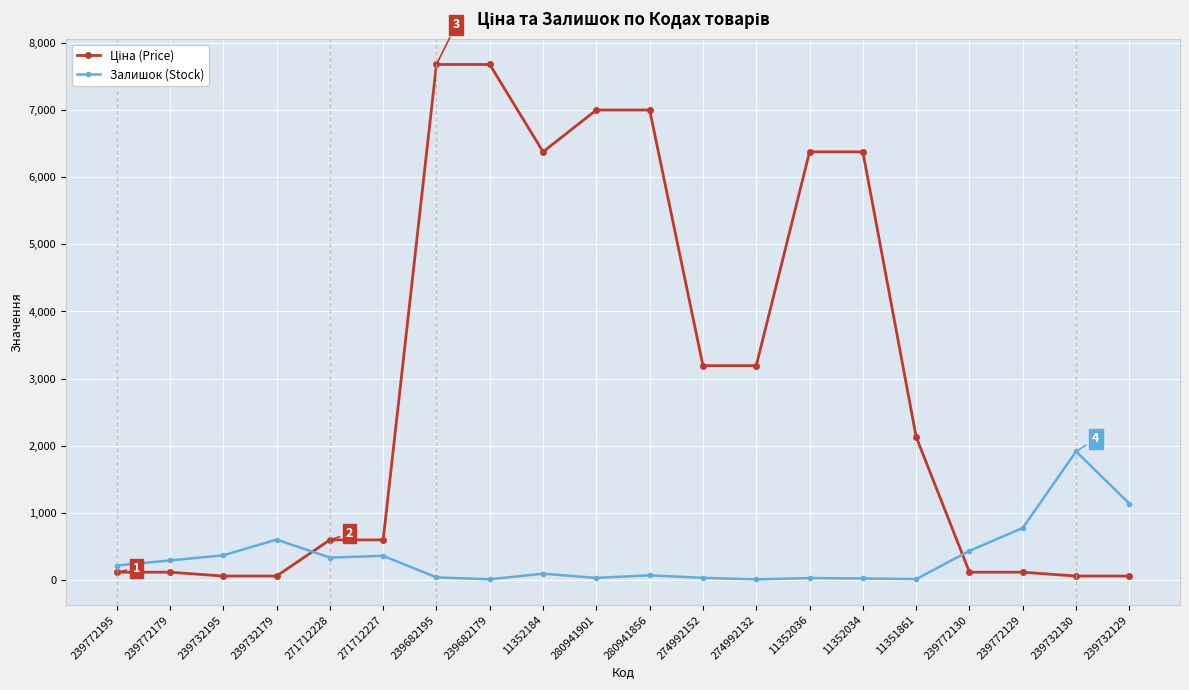

What is the highest value of the Залишок (Stock) series?

1914.0